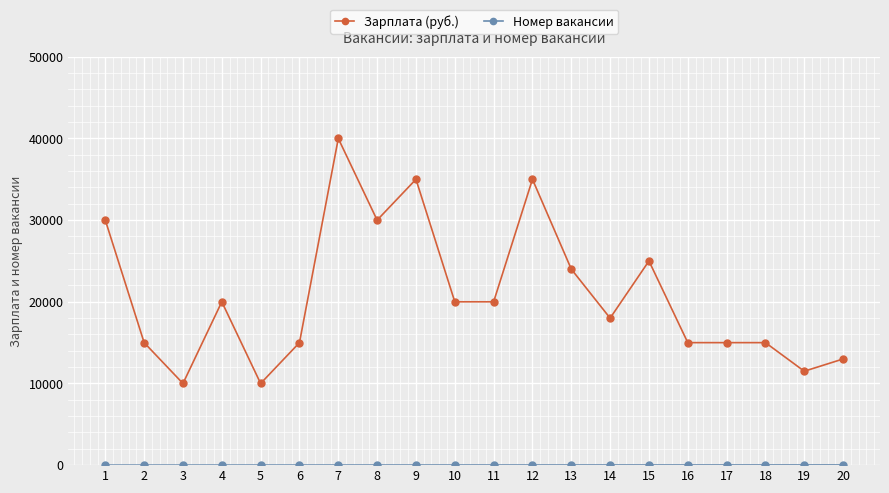

Between 1 and 3, which series saw the biggest shift?

Зарплата (руб.)